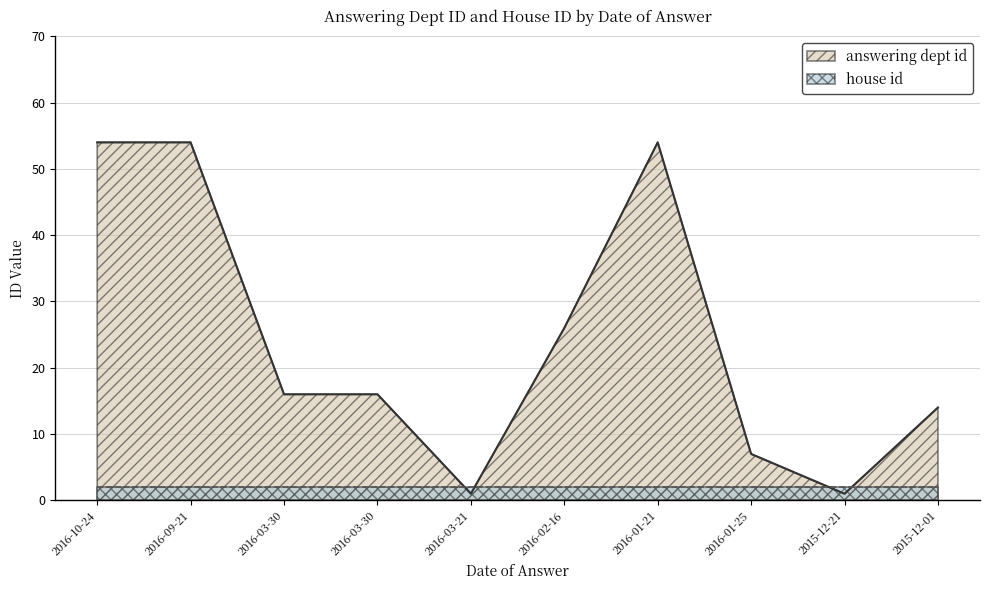

The value at 2015-12-21 is 1. True or false?

True